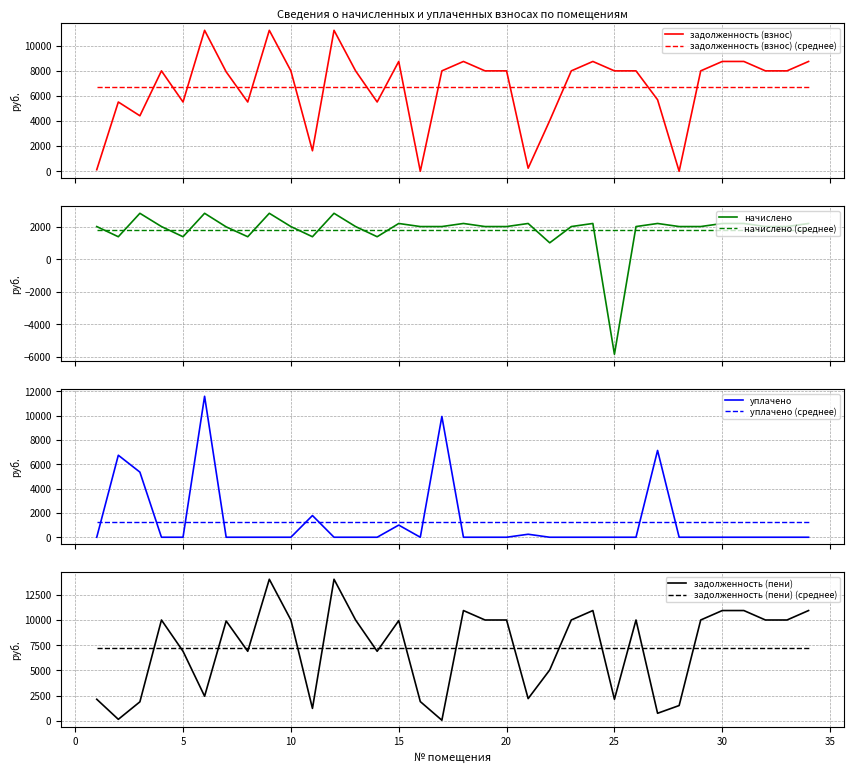

What is the sum of the задолженность (взнос) values at 15 and 22?

12768.0